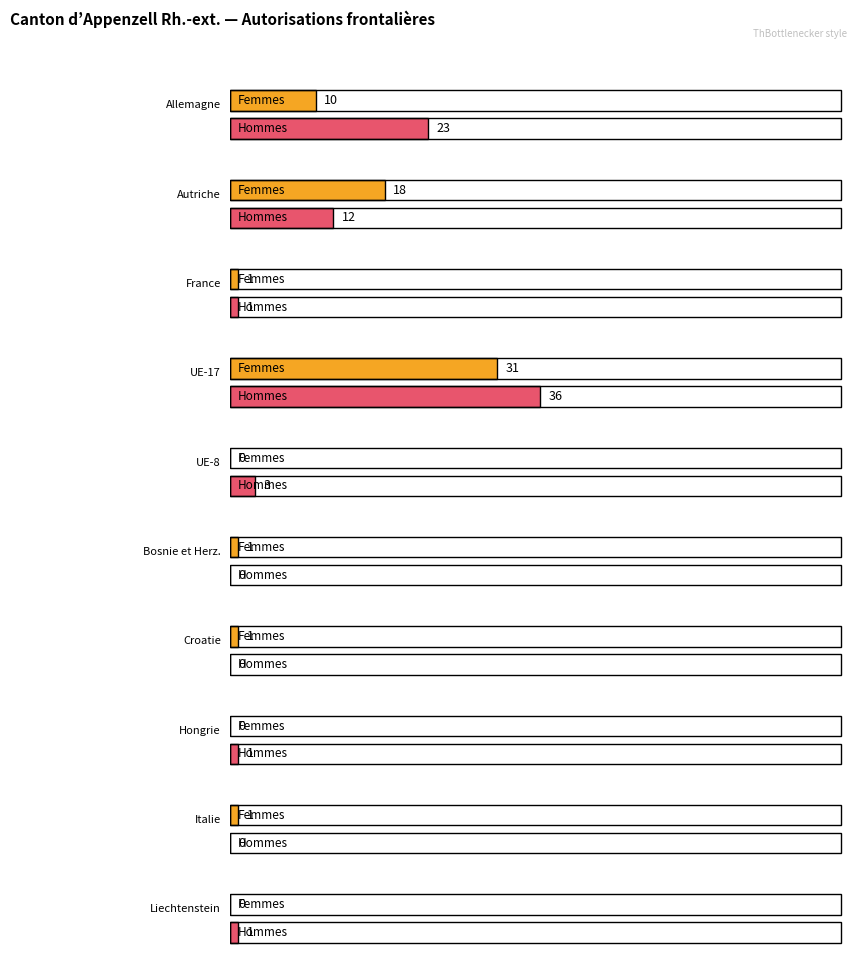

Does the chart contain any negative values?

No